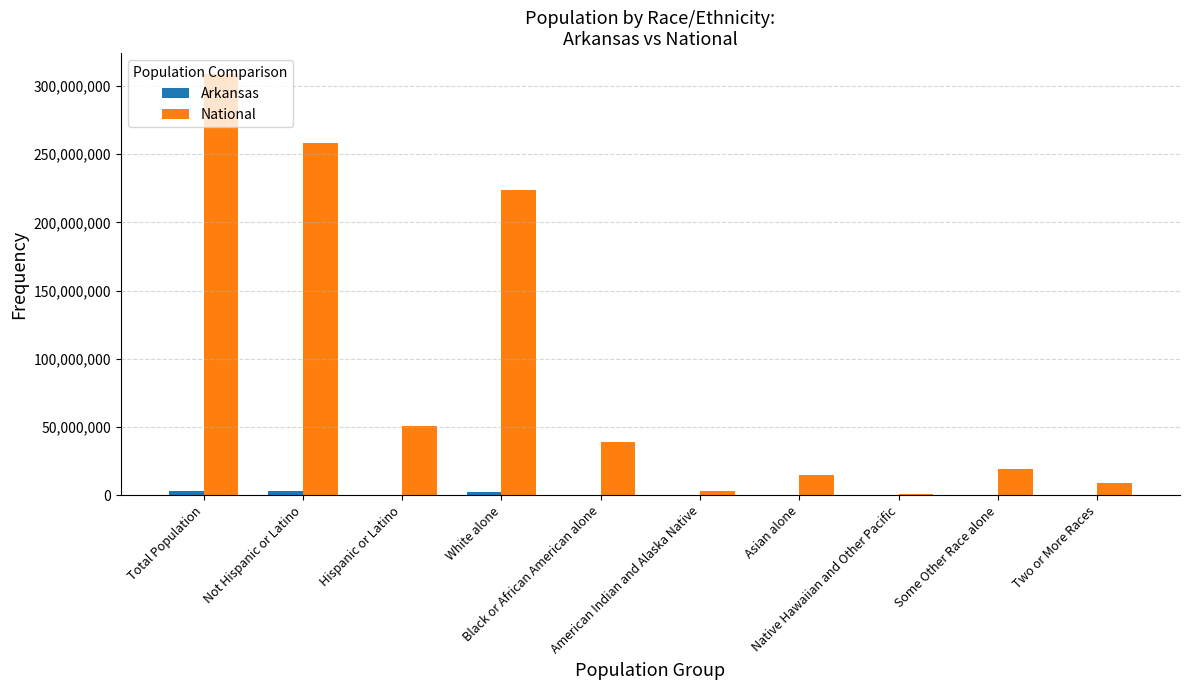

What is the average value of the National series?

92623661